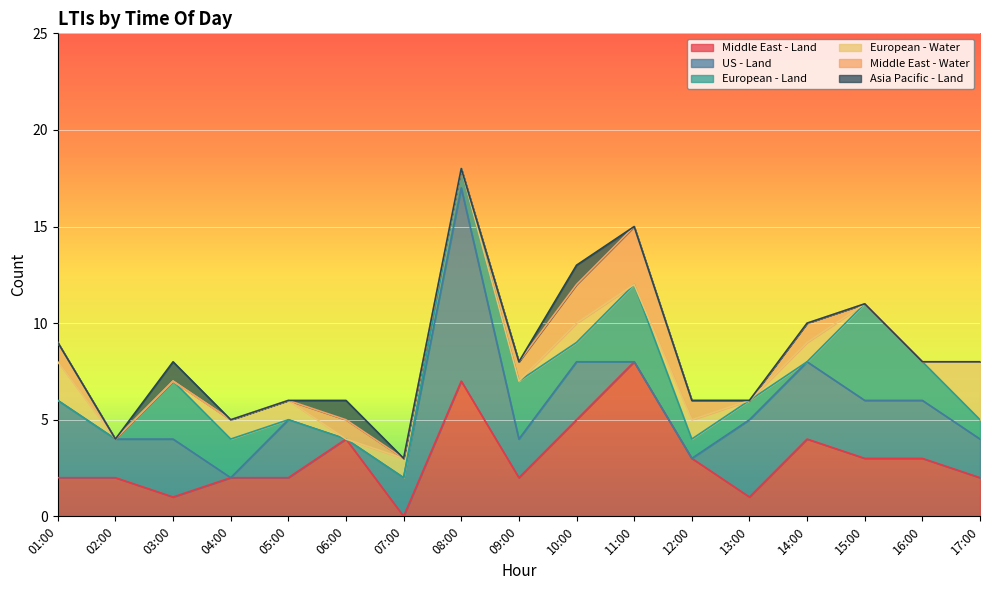

Which series has the largest range (max minus min)?

US - Land